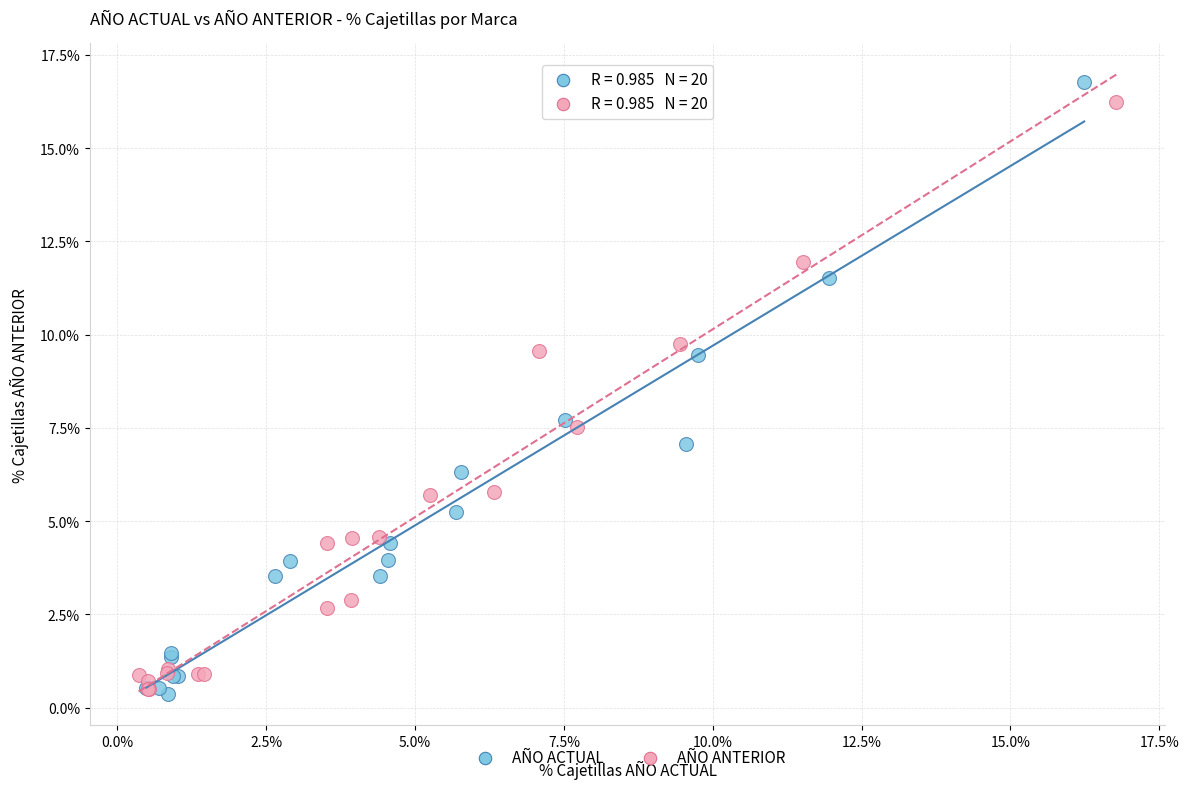

What are all the series names shown in the legend?

AÑO ACTUAL, AÑO ANTERIOR